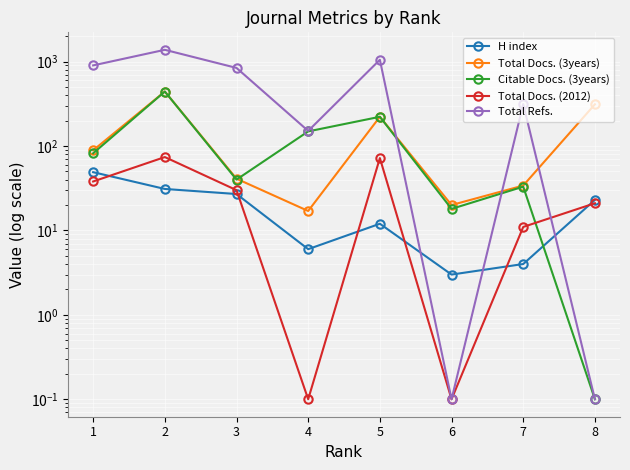

What is the spread (max minus min) of values at 7?

310.0